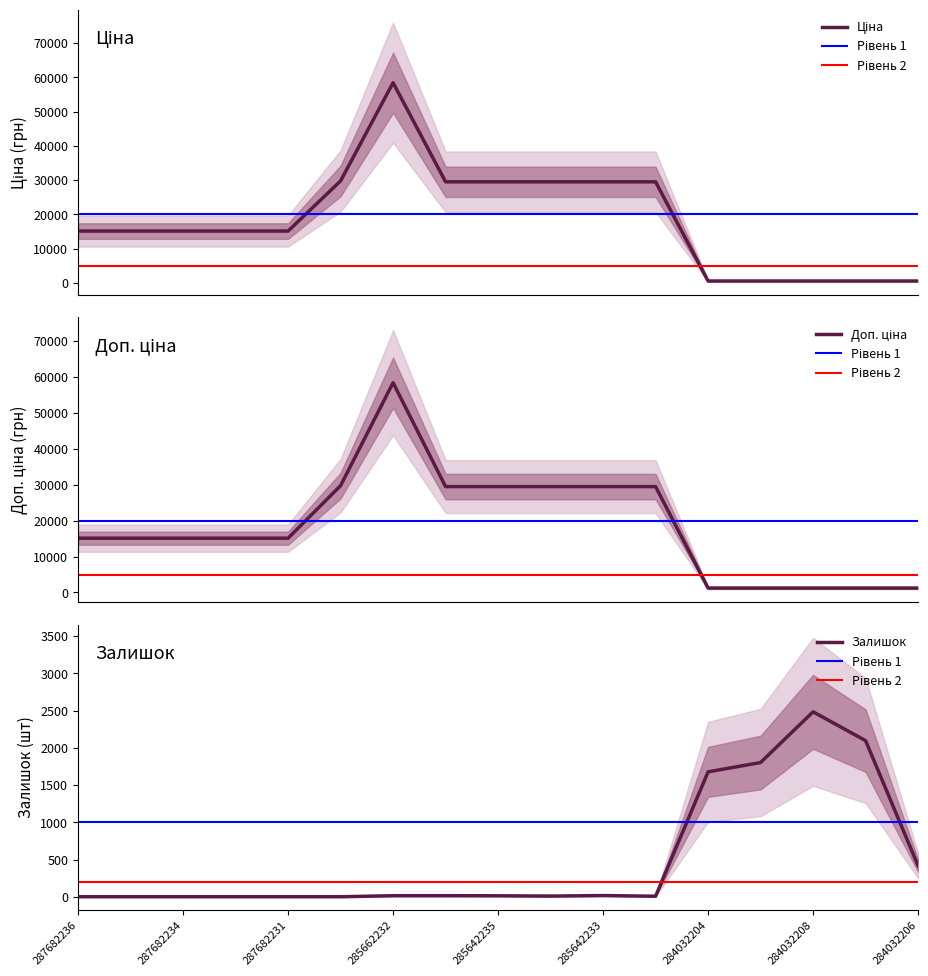

What is the average value of the Ціна series?

18466.2